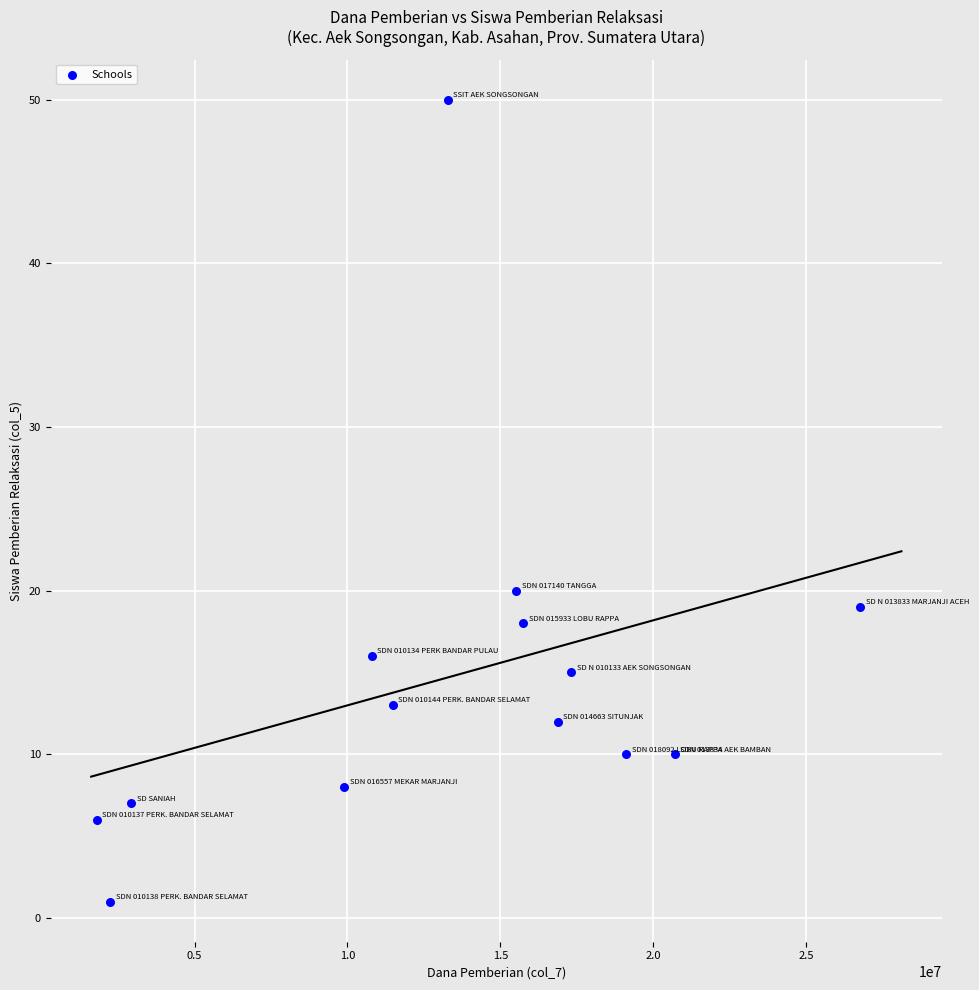

What Y value in the scatter plot is closest to 25?

20